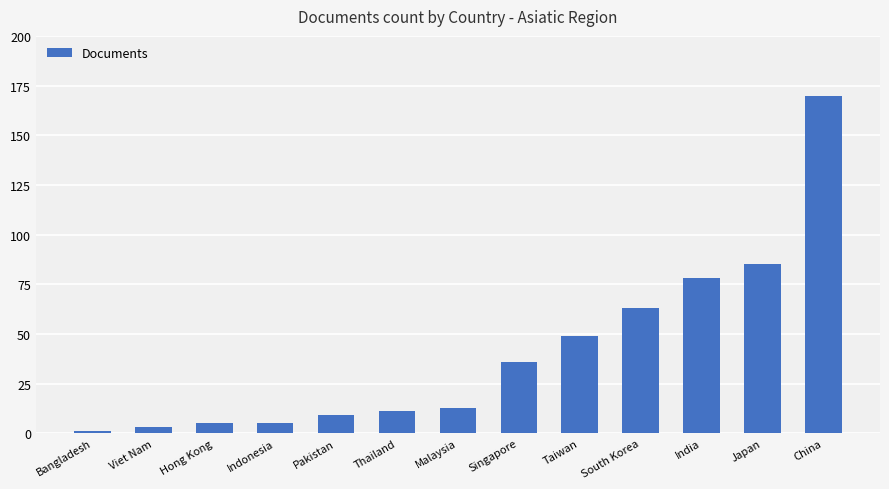

Approximately how many times larger is the value at Malaysia compared to Taiwan?

0.3